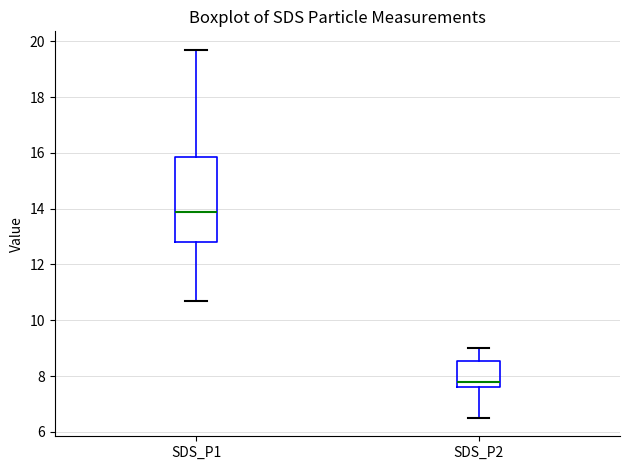

Reading left to right, transcribe this box plot: for each box, give where its median line is, the range the box spans, and where its two whiskers end, as read against the y-axis. The values are not printed on the chart, so give them approximately, as read against the axis.

SDS_P1: median 13.8, box 12.8 to 15.8, whiskers 10.8 to 19.8
SDS_P2: median 7.8, box 7.6 to 8.6, whiskers 6.6 to 9.0